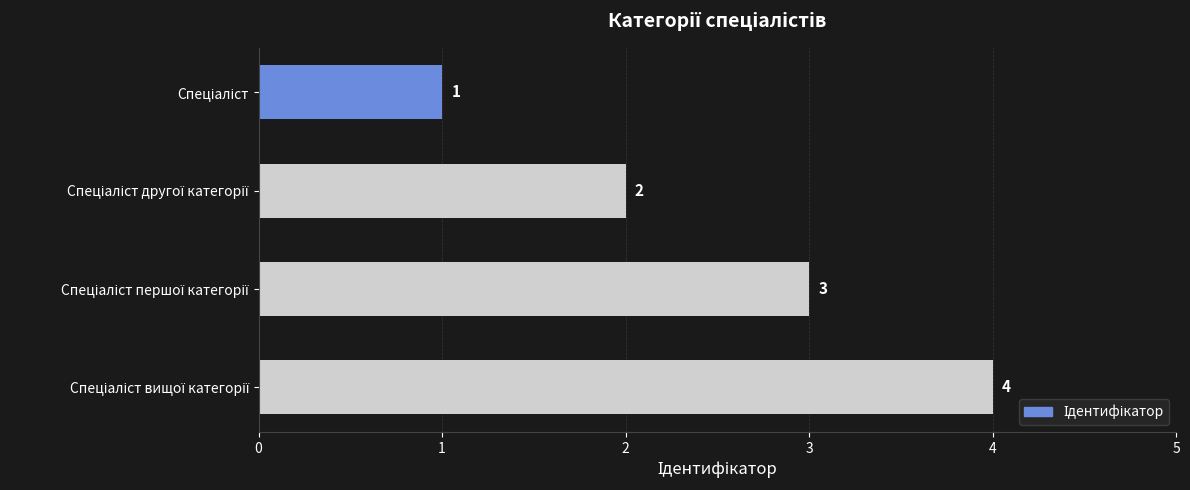

Count the values in the range 2 to 4.

3